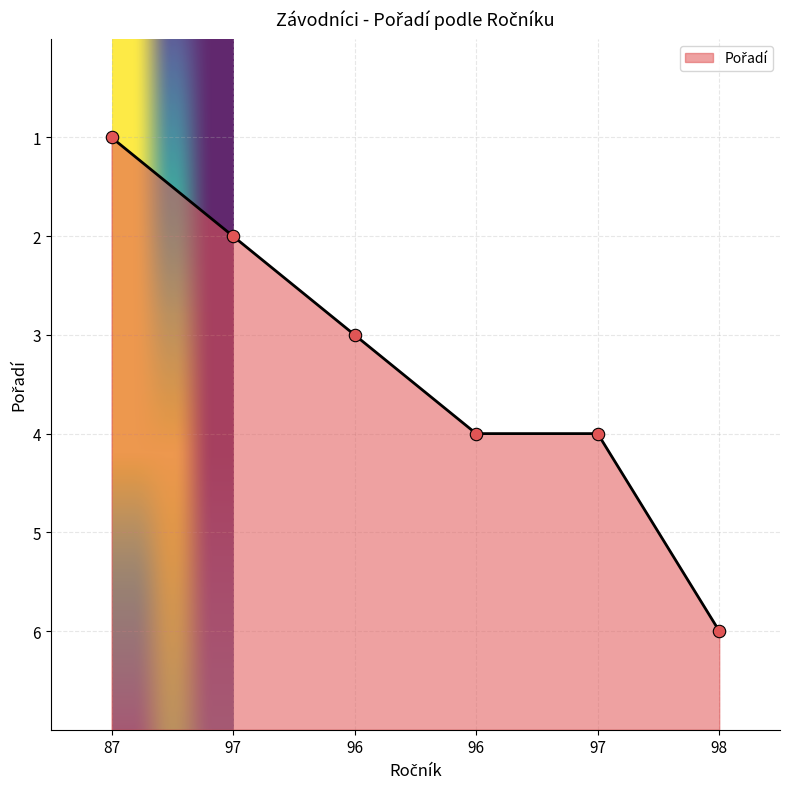

Approximately how many times larger is the value at 96 compared to 87?

0.5